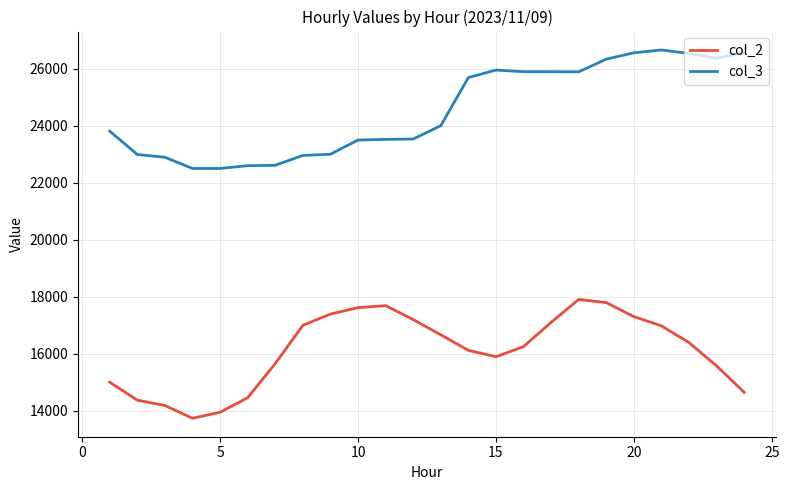

Rank the series by their average value, from lowest to highest.

col_2, col_3